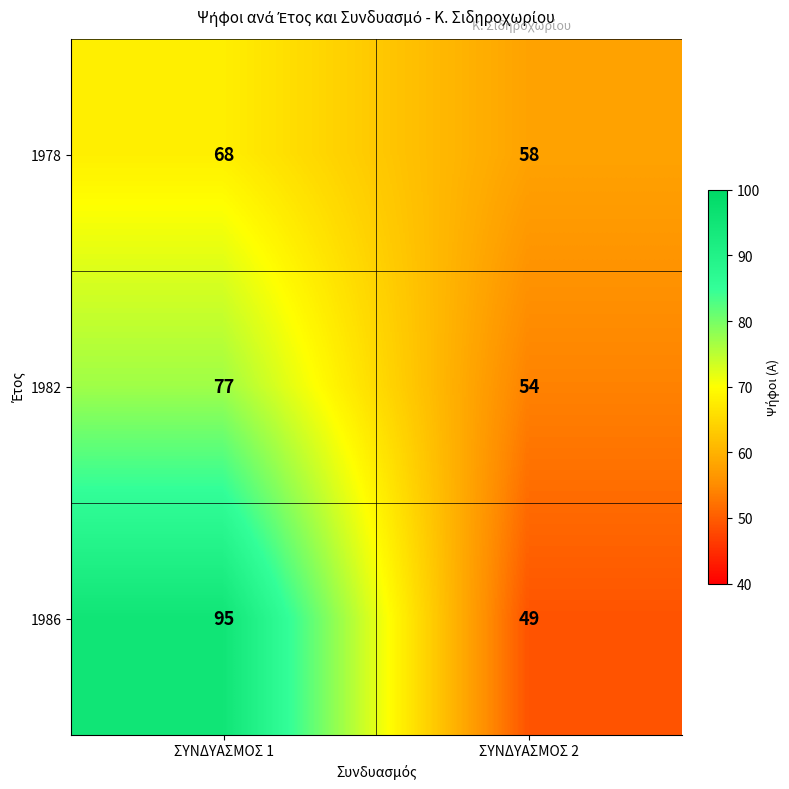

Which series changed the most between ΣΥΝΔΥΑΣΜΟΣ 1 and ΣΥΝΔΥΑΣΜΟΣ 2?

1986